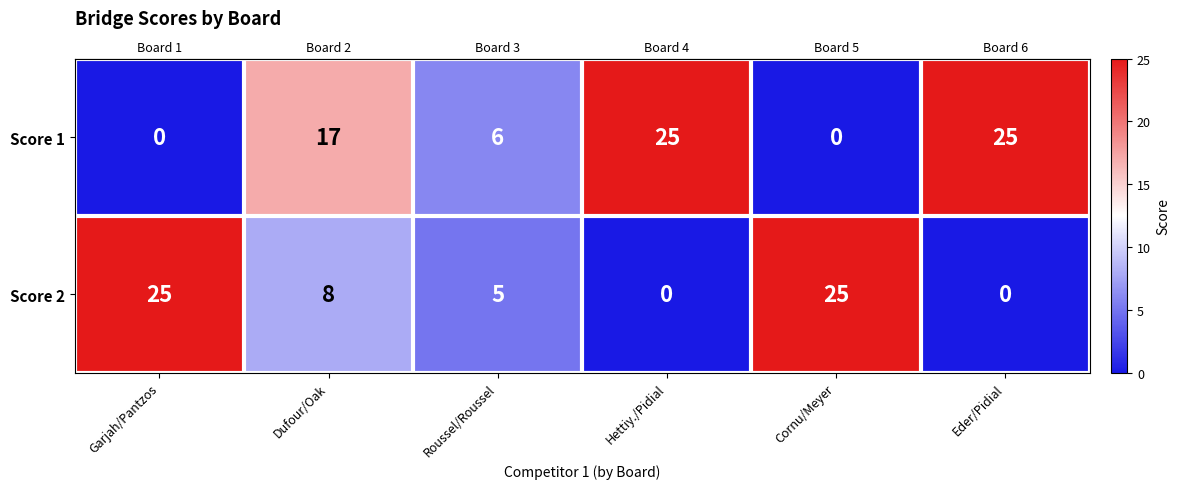

Count the number of data series in this chart.

2